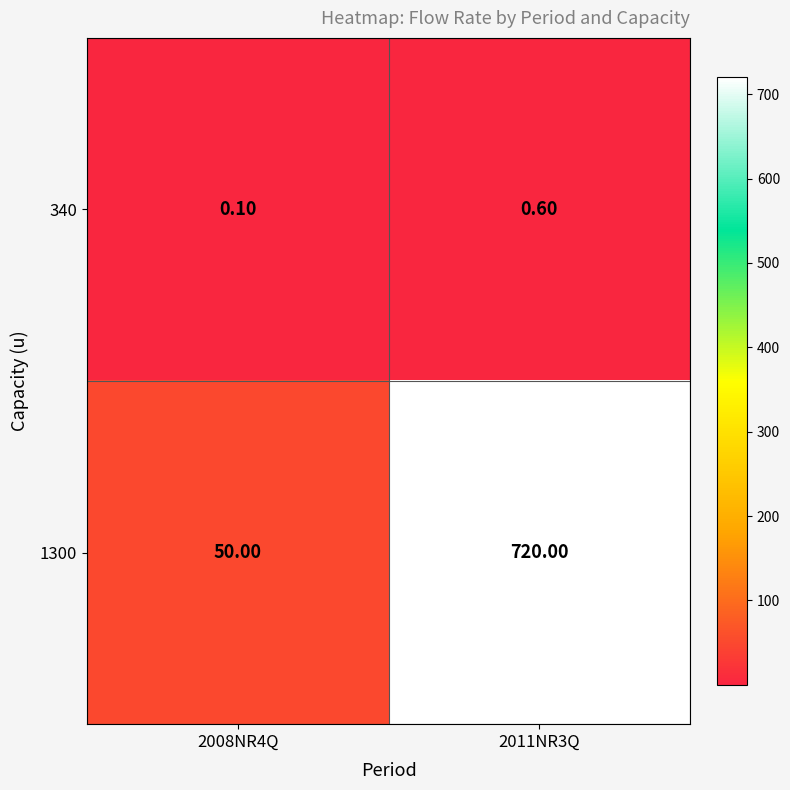

What is the greatest value displayed?

720.0